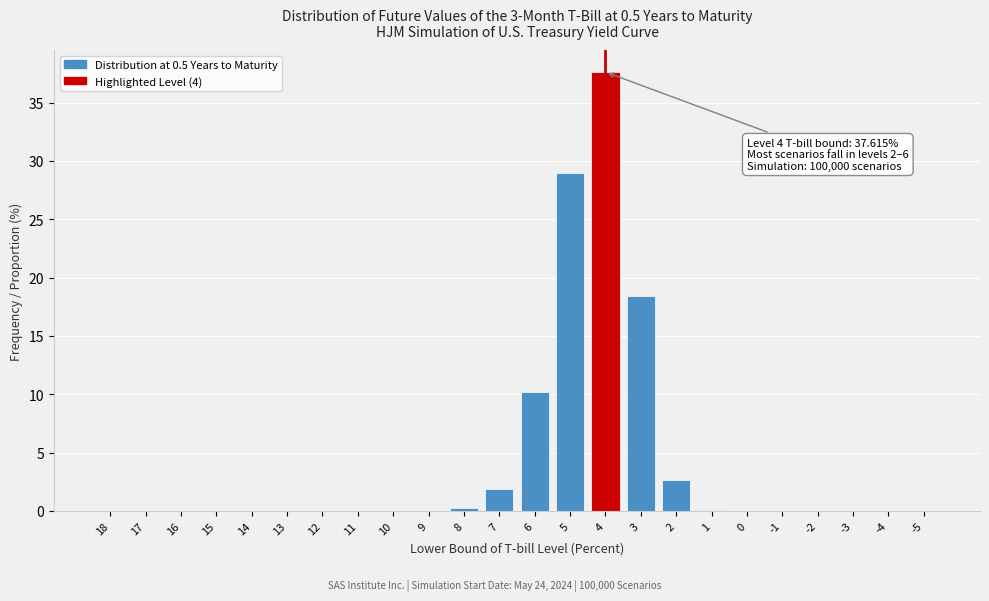

What is the change in value from 7 to -4?

-1.9